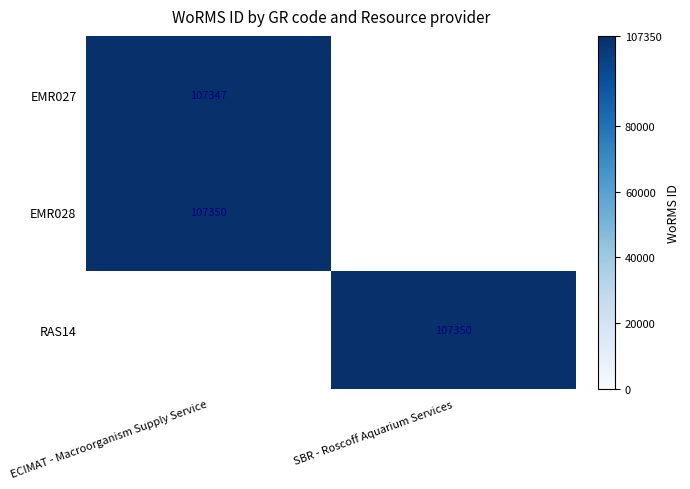

At which category does the chart reach its peak across all series?

ECIMAT - Macroorganism Supply Service